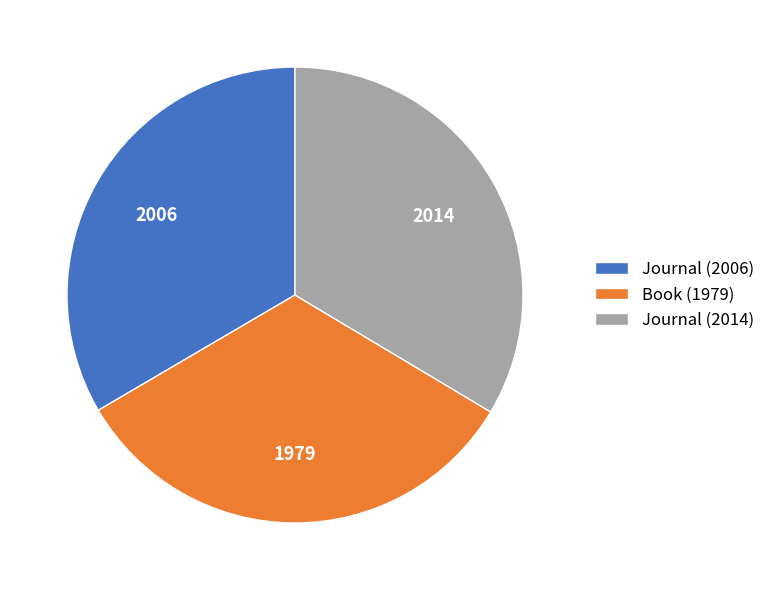

What is the ratio of the value at Journal (2006) to the value at Journal (2014)?

1.0